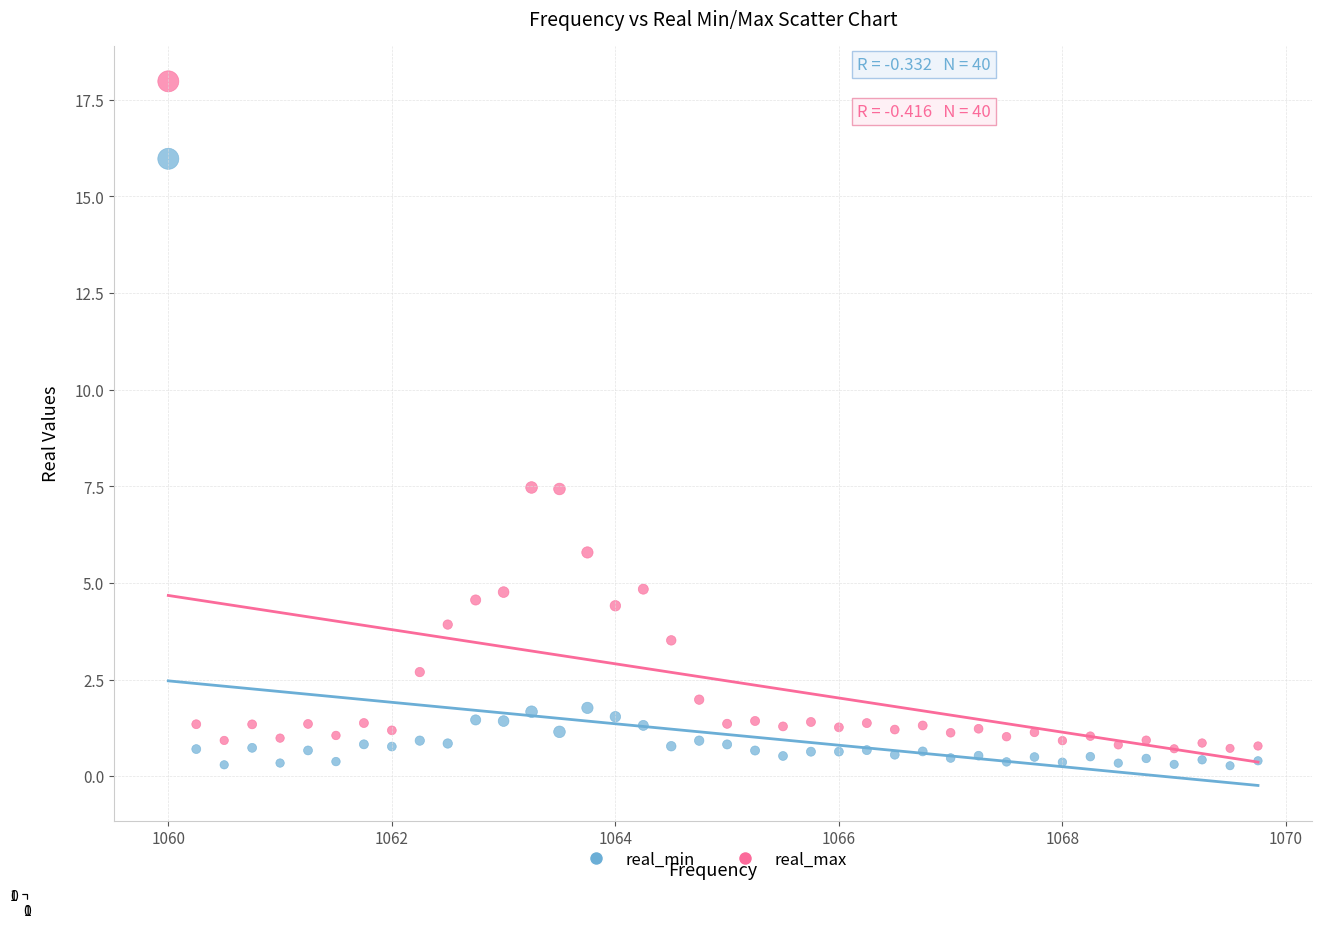

What are all the series names shown in the legend?

real_min, real_max